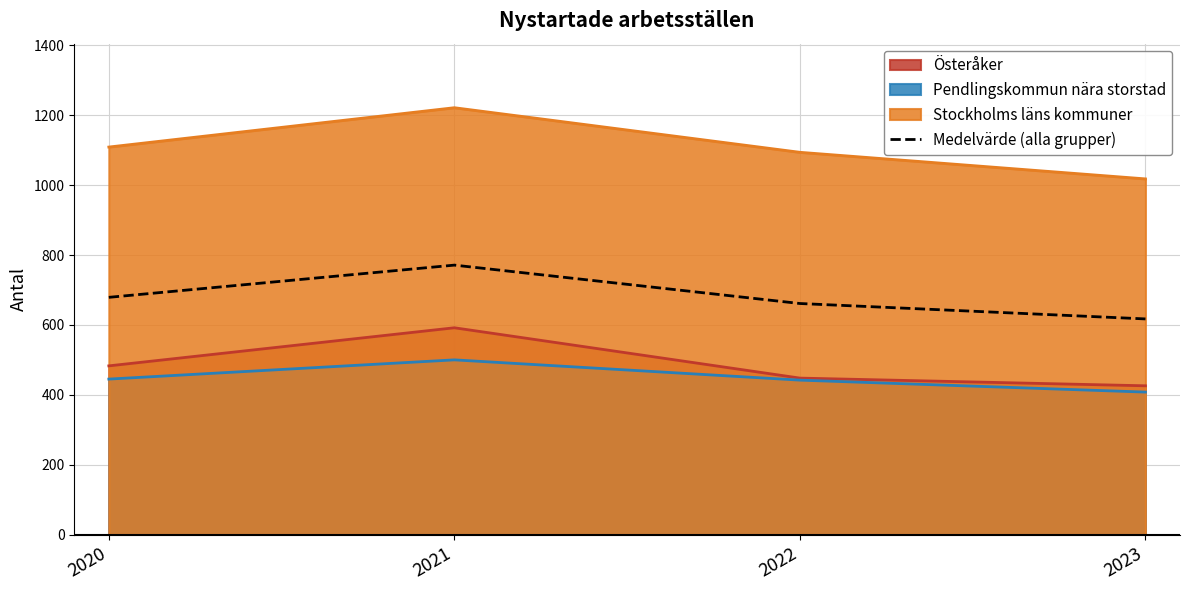

What is the maximum value shown in the chart?

1221.6